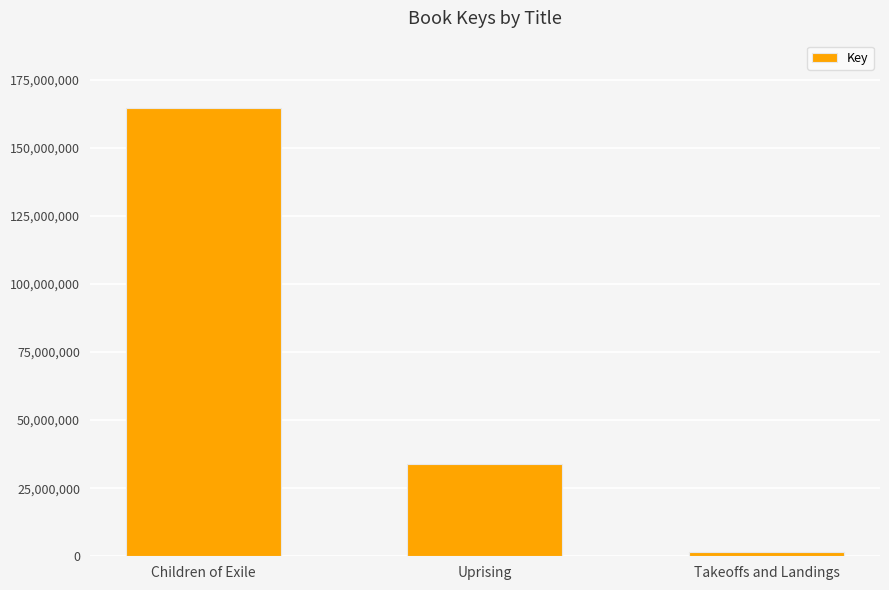

At which label is the value closest to 83141832?

Uprising